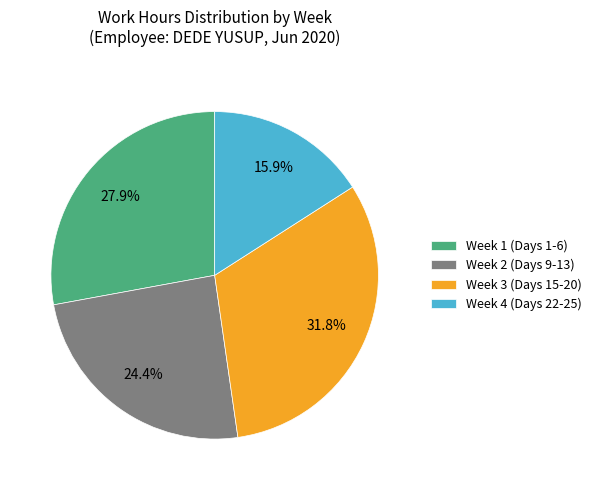

How much of the chart is everything except Week 4 (Days 22-25)?

84.1%